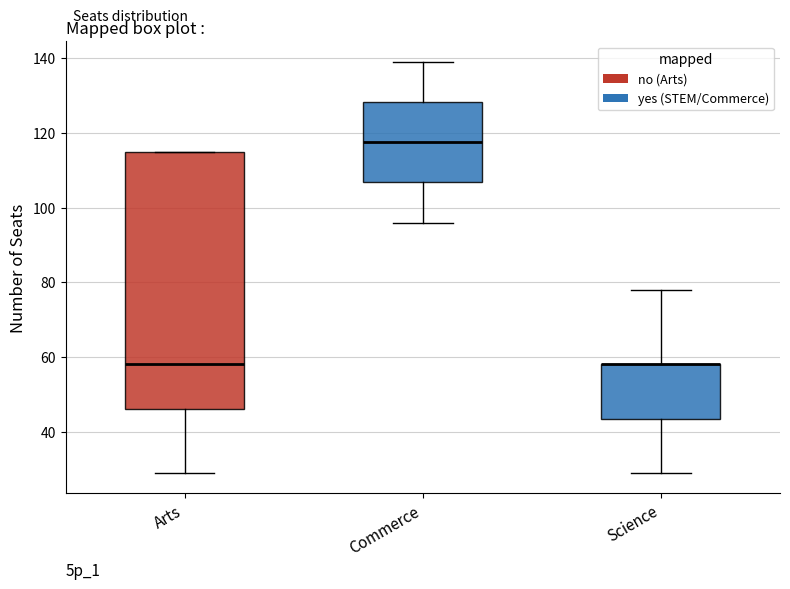

Reading left to right, transcribe this box plot: for each box, give where its median line is, the range the box spans, and where its two whiskers end, as read against the y-axis. The values are not printed on the chart, so give them approximately, as read against the axis.

Arts: median 58, box 46 to 116, whiskers 30 to 116
Commerce: median 118, box 106 to 128, whiskers 96 to 140
Science: median 58 (drawn on the box's upper edge), box 44 to 58, whiskers 30 to 78